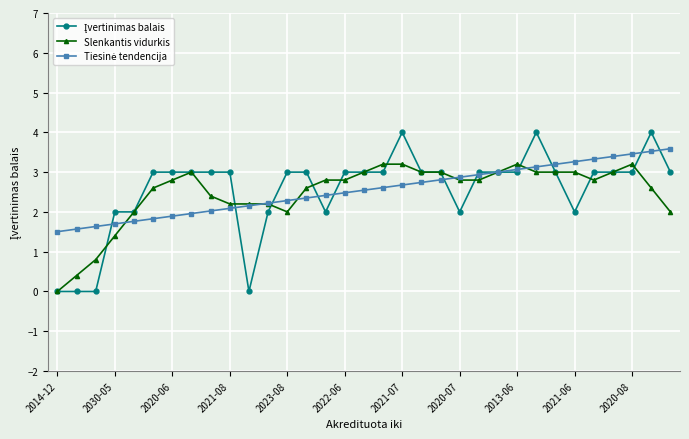

What is the maximum value shown in the chart?

4.0